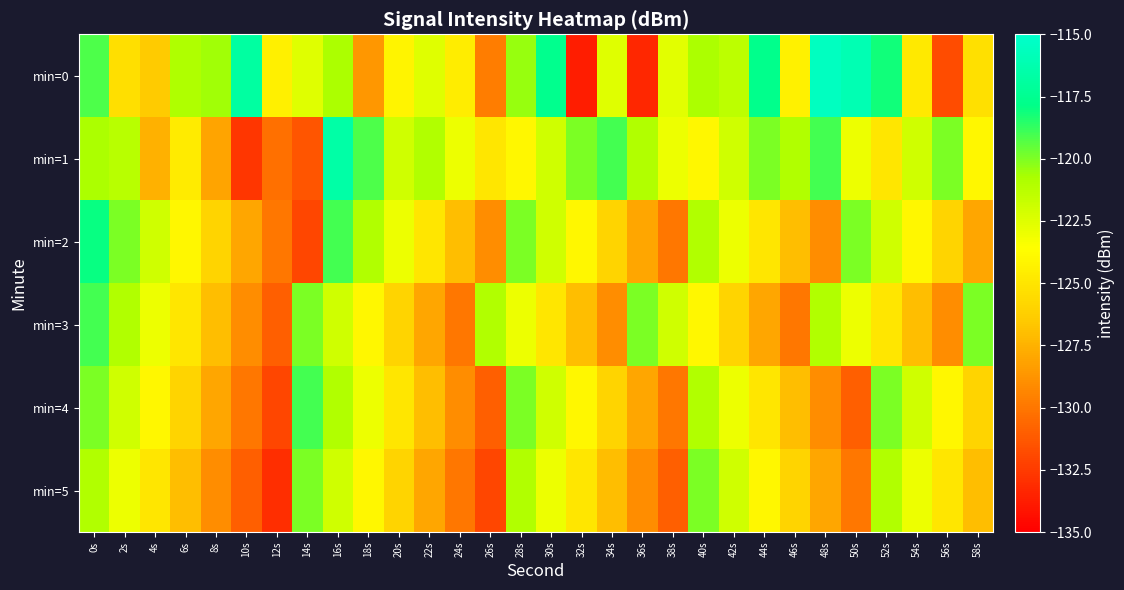

What is the difference between the highest and lowest values at 54s?

5.0